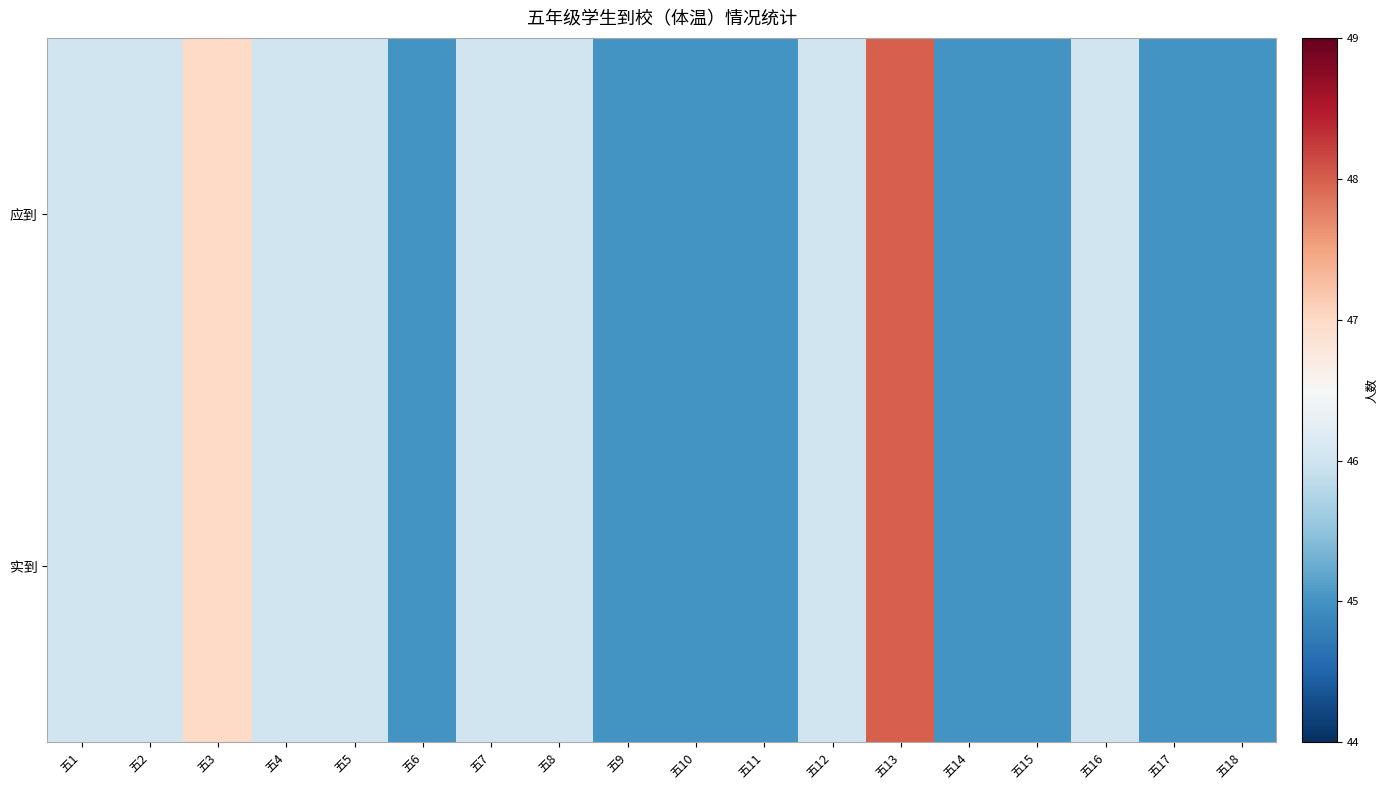

What is the total value across all series at 五3?

94